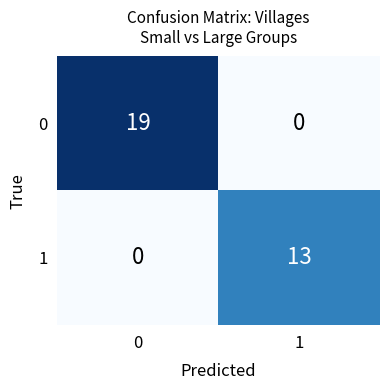

The value of 0 at 1 is 0. True or false?

True